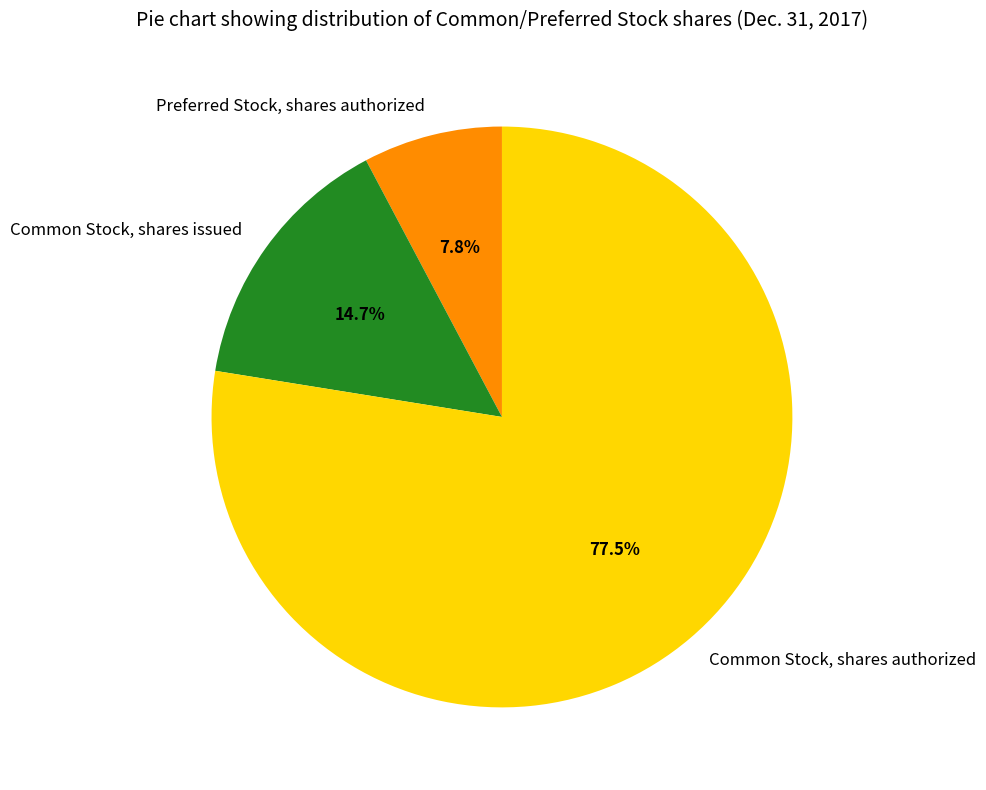

True or false: Preferred Stock, shares authorized accounts for 8% of the total.

True